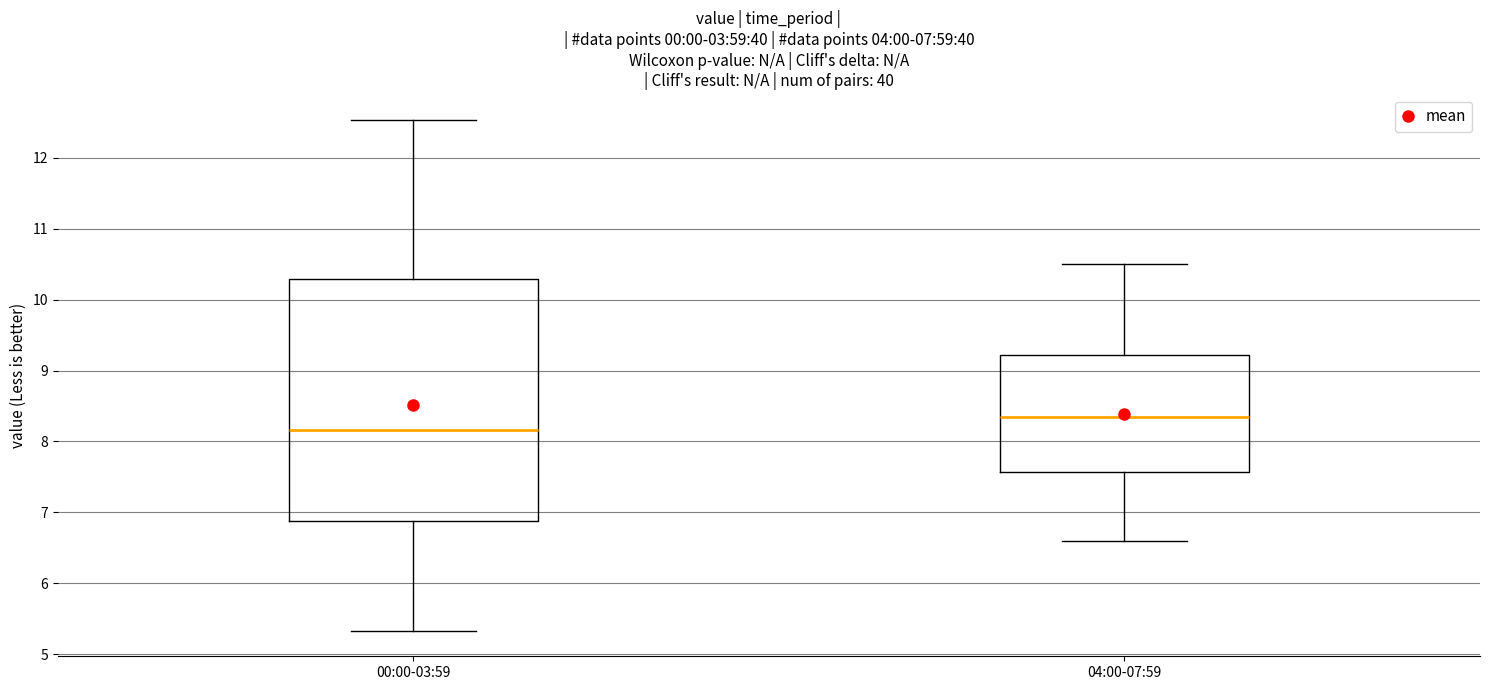

Which box's median line is the highest?

04:00-07:59